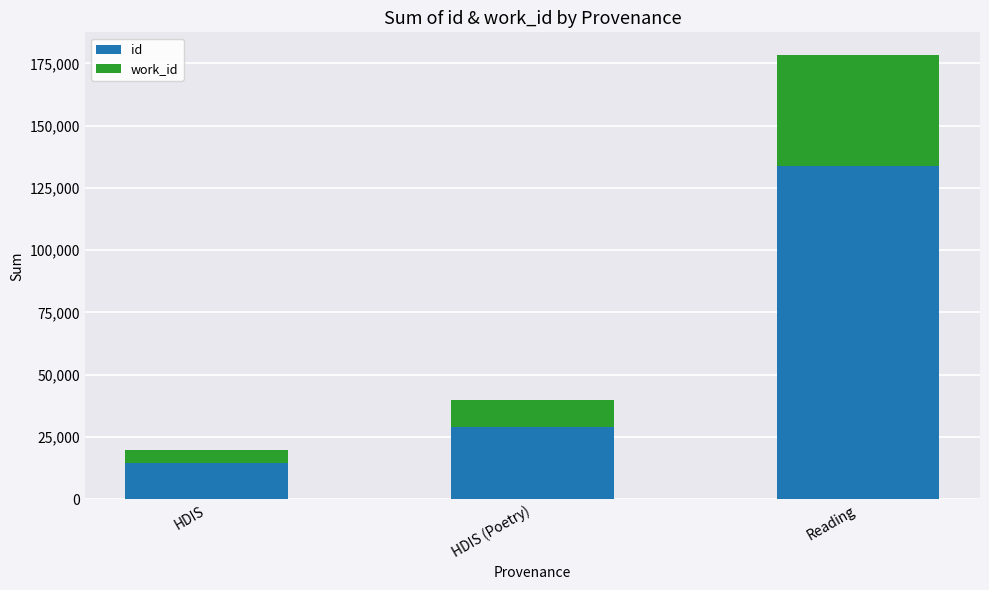

What is the difference between the maximum and minimum values in the id series?

119126